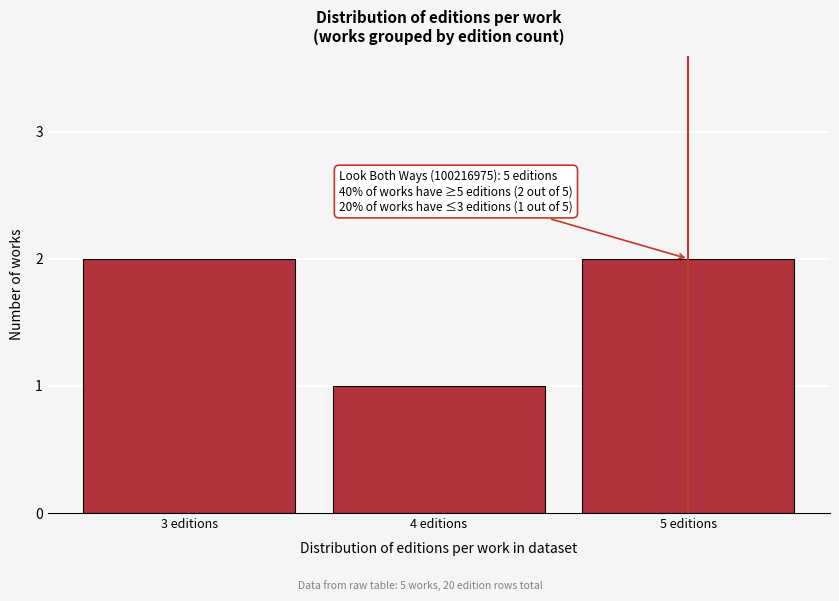

Reading right to left, list all the values displayed in this chart.

2	1	2